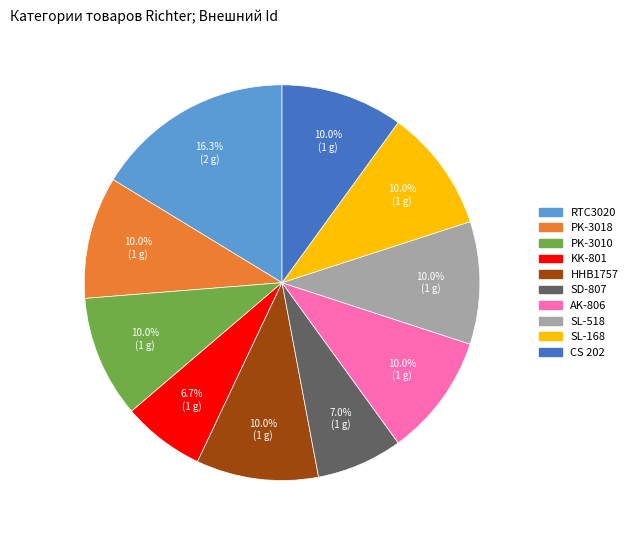

How many slices are in this pie chart?

10